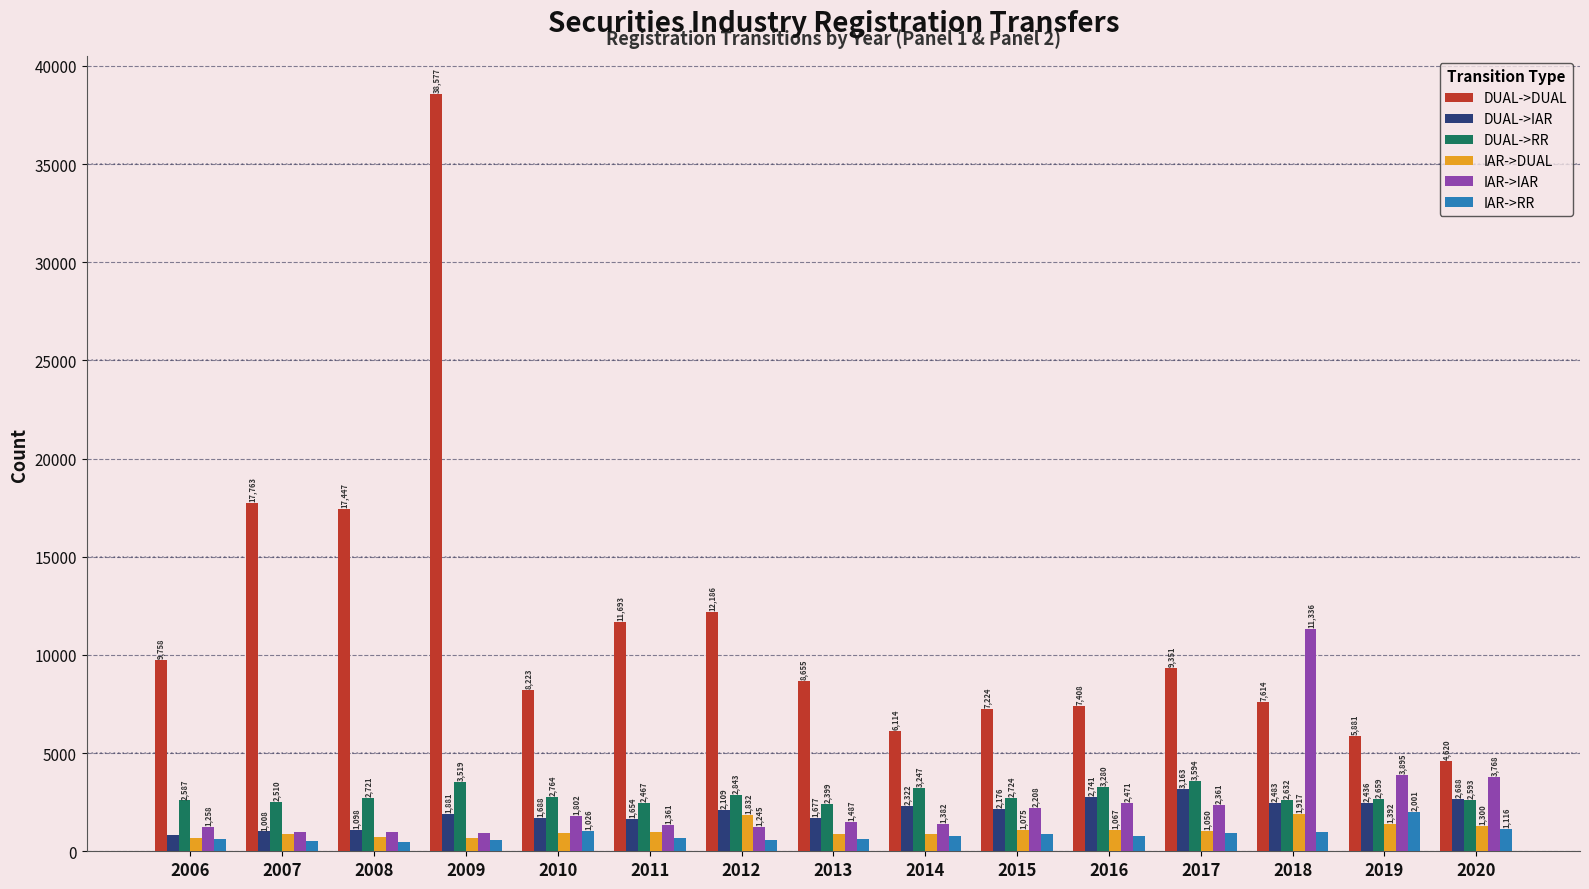

How many series are shown in this chart?

6